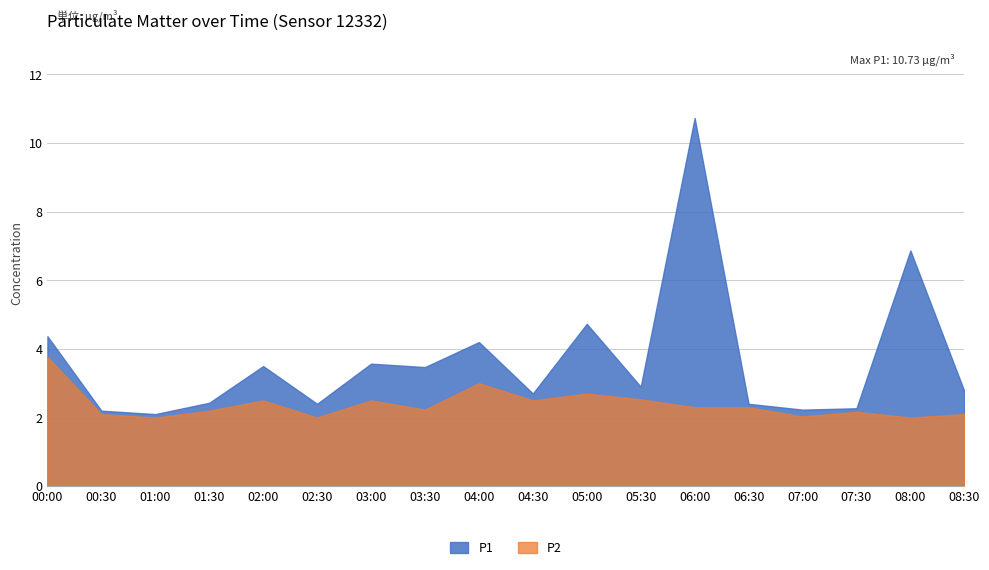

True or false: P2 has more than 0 interior local peaks.

True